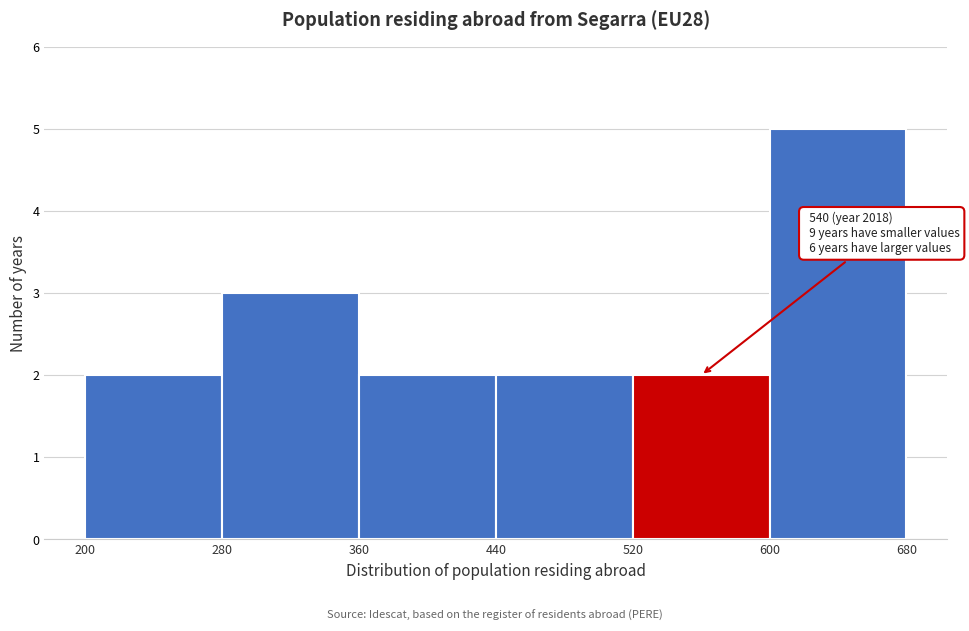

Over which range of the x-axis is the bar tallest?

600 to 680